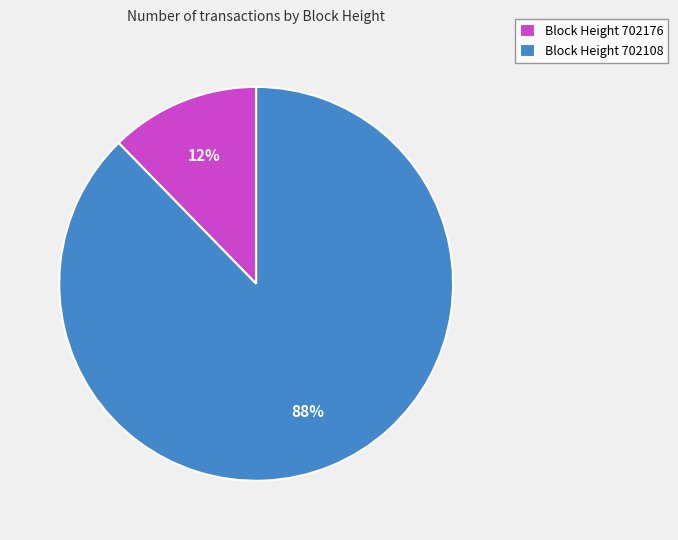

Which category has the biggest portion of the pie?

Block Height 702108